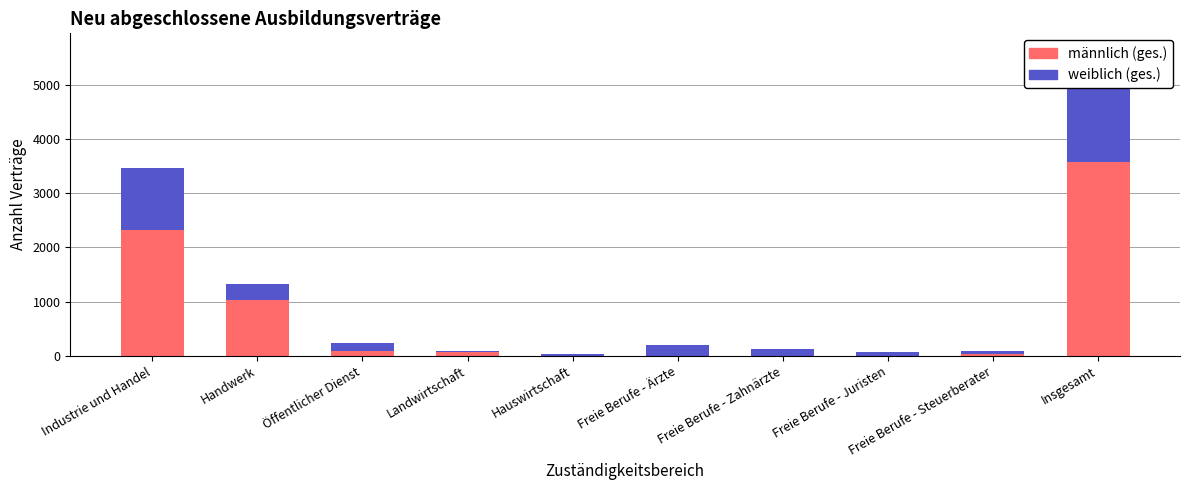

Which series has the largest total across all categories?

männlich (ges.)